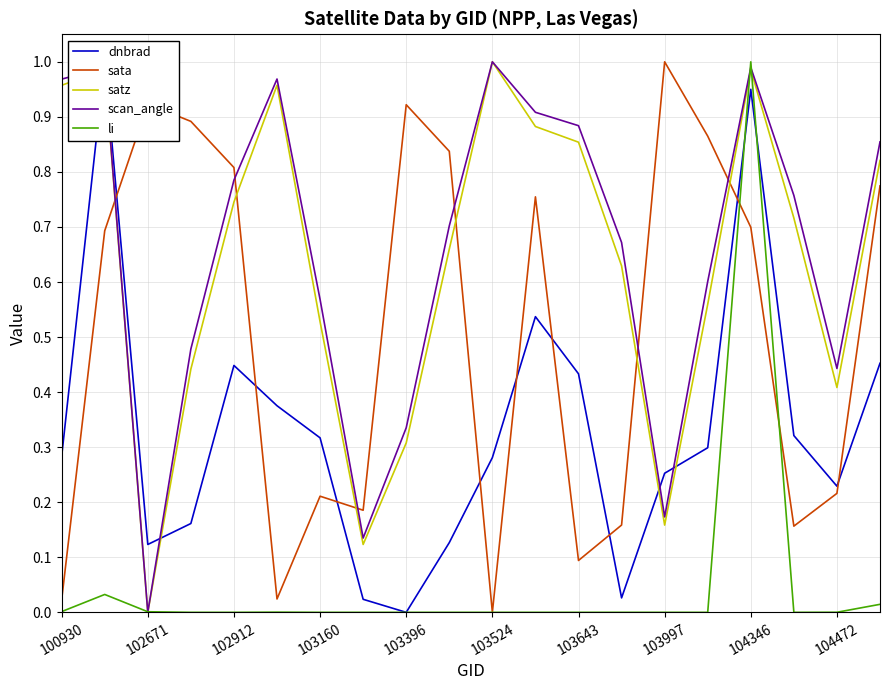

Does the chart have visible grid lines?

Yes